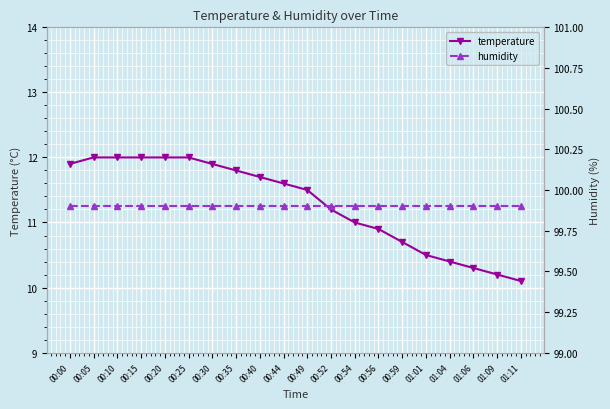

The humidity series shows 99.9 at 00:54. True or false?

True